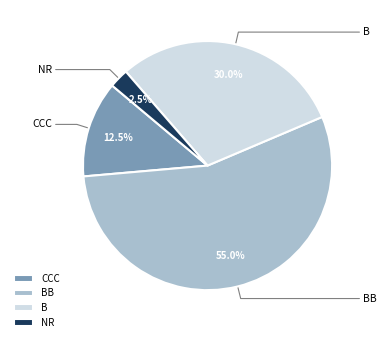

Rank the categories by value from lowest to highest.

NR, CCC, B, BB